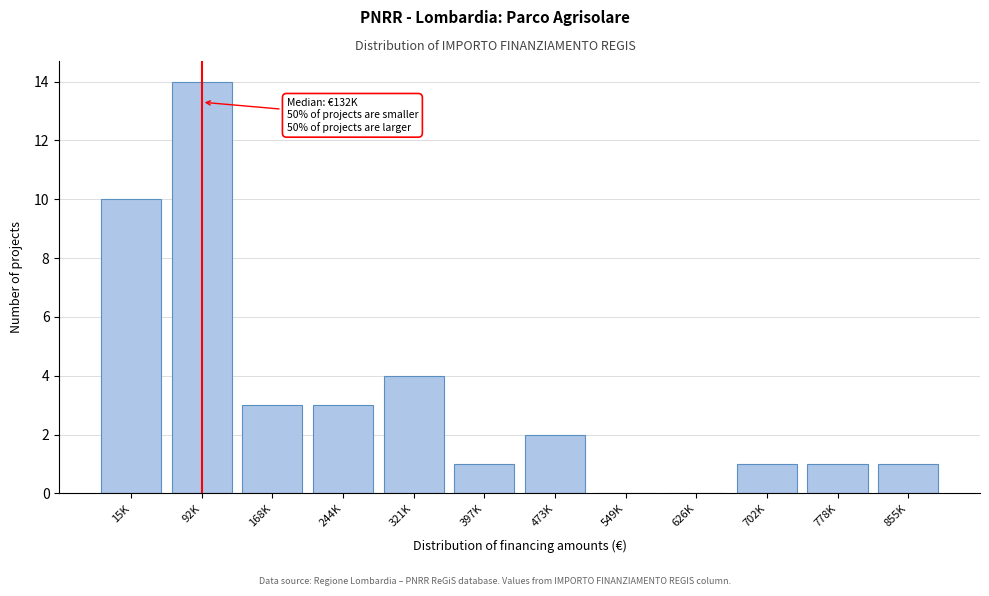

Reading left to right, list all the values displayed in this chart.

15K=10	92K=14	168K=3	244K=3	321K=4	397K=1	473K=2	549K=0	626K=0	702K=1	778K=1	855K=1